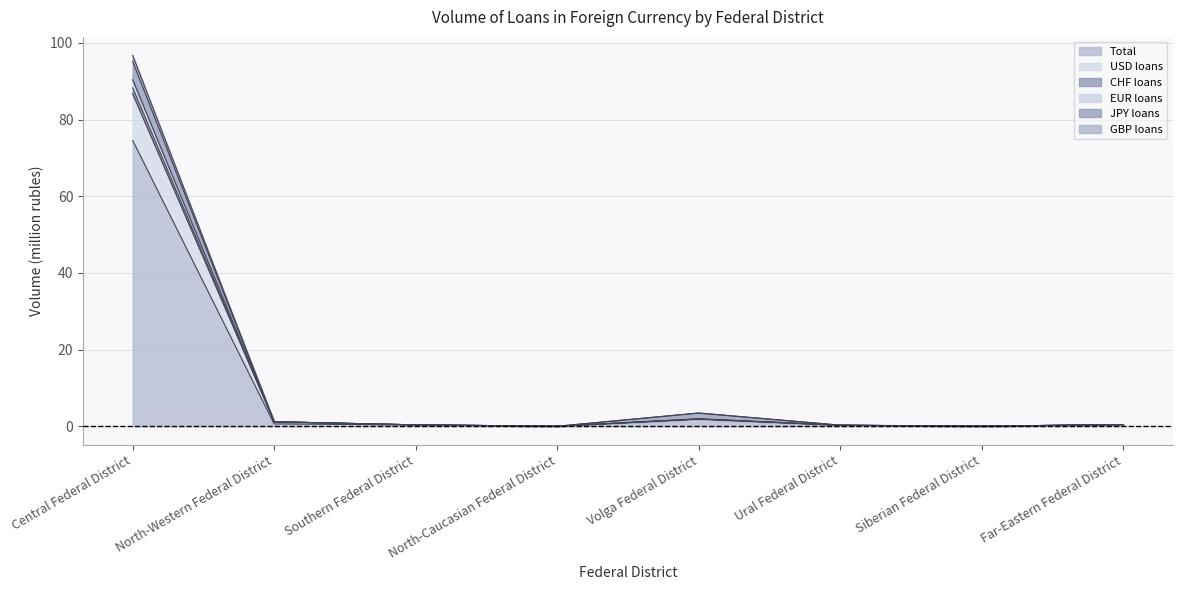

How many lines are shown in the chart?

6